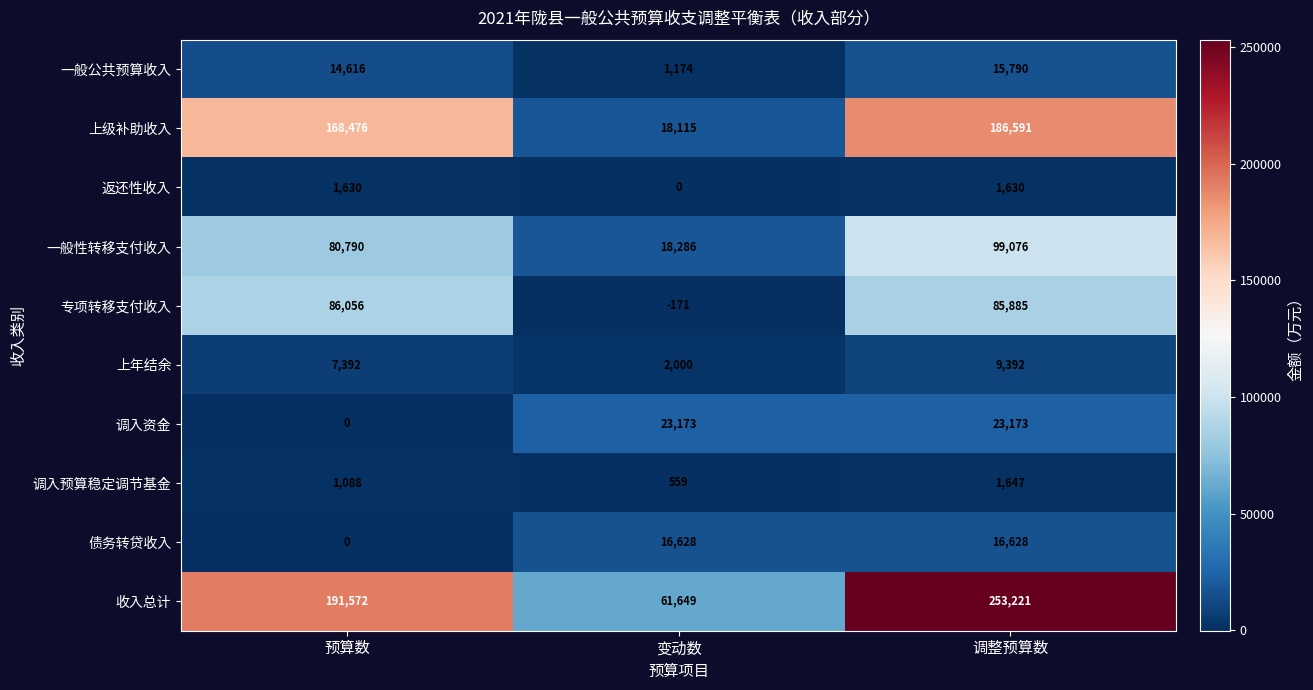

How many 调入预算稳定调节基金 values are between 559 and 1647?

3